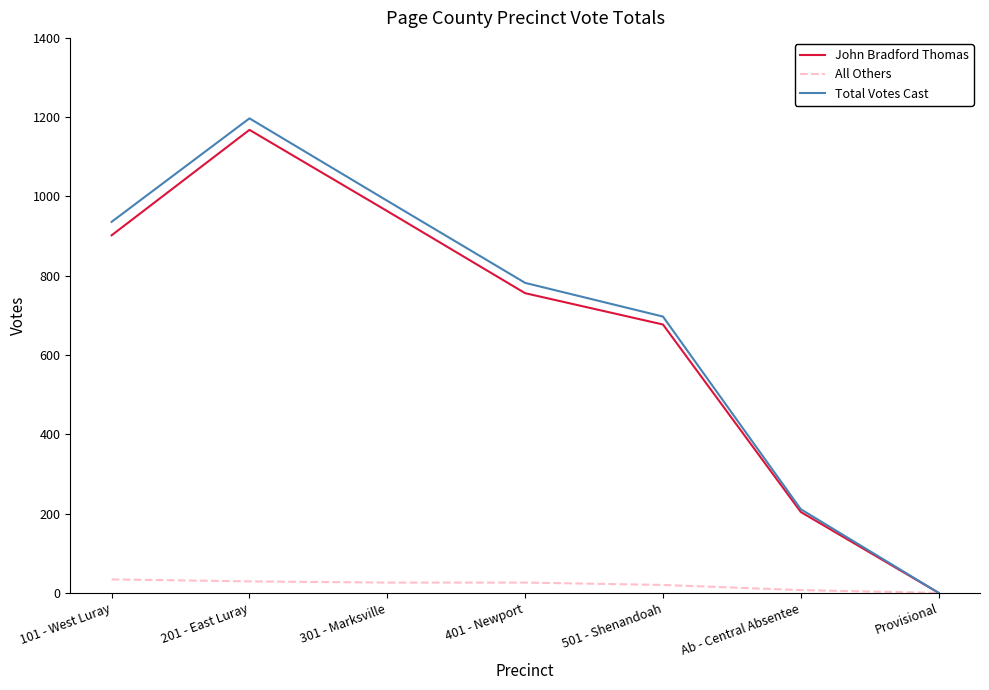

Rank the series by their maximum value, from lowest to highest.

All Others, John Bradford Thomas, Total Votes Cast